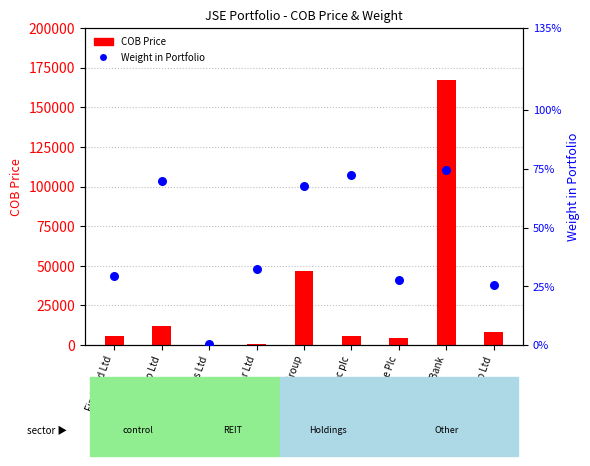

What is the total value across all series at Trencor Ltd?

385.3